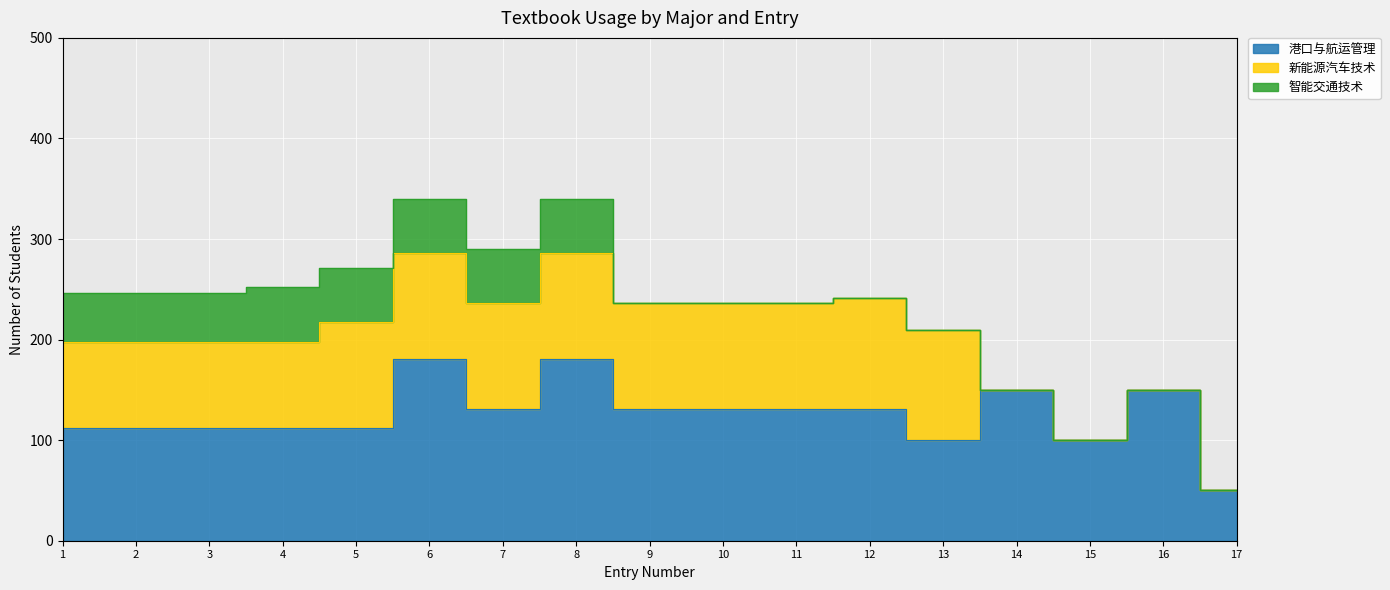

What is the difference between the maximum and minimum values in the 智能交通技术 series?

54